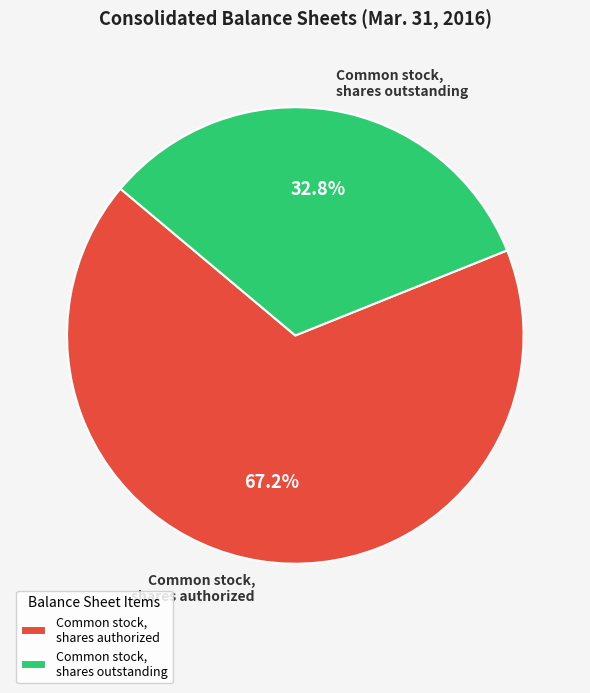

Which category has the smallest portion of the pie?

Common stock, shares outstanding